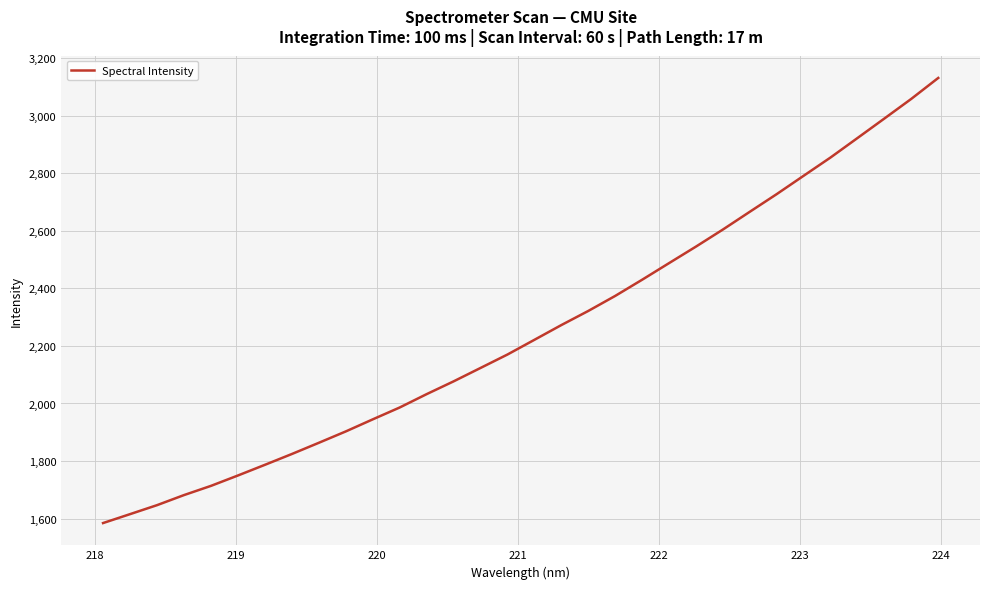

Reading left to right, list all the values displayed in this chart.

1584.4	1615.4	1646.6	1681.6	1713.6	1749.7	1786.7	1824.4	1863.3	1902.8	1944.8	1986.0	2032.4	2076.8	2123.5	2170.2	2221.3	2272.5	2321.6	2373.9	2430.1	2487.9	2545.4	2604.7	2666.4	2727.8	2791.6	2855.1	2922.7	2990.6	3058.9	3131.5